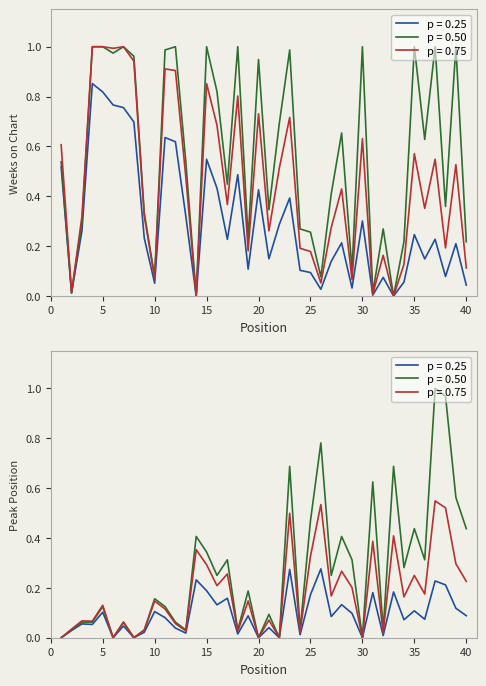

Which series has the widest spread of values?

Weeks on Chart